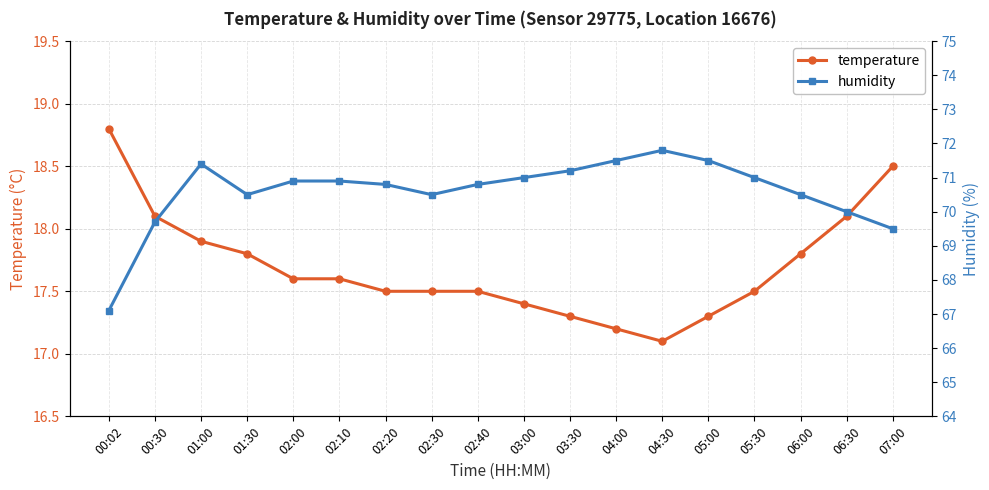

Read the humidity value at 05:00.

71.5